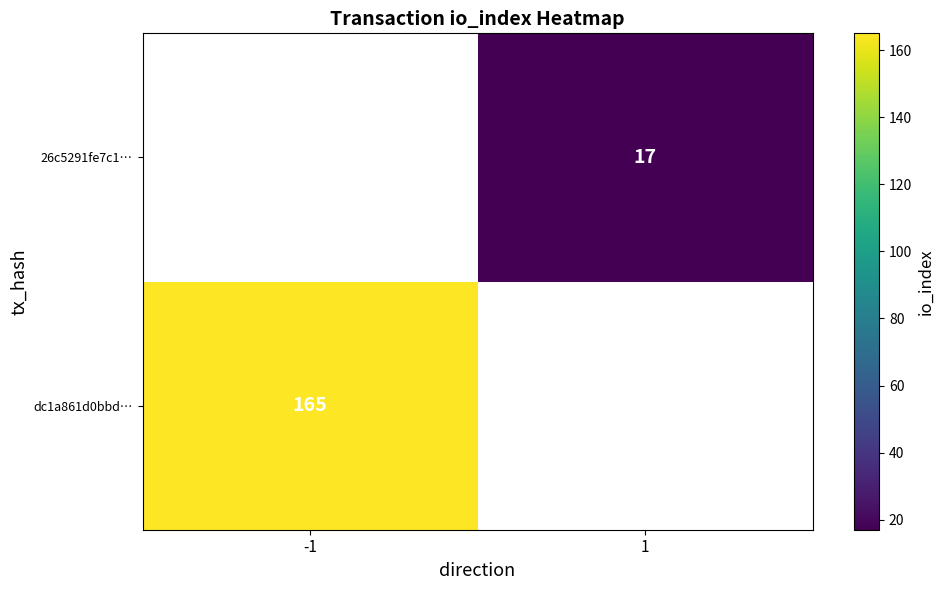

The value of 26c5291fe7c1… at 1 is 17. True or false?

True